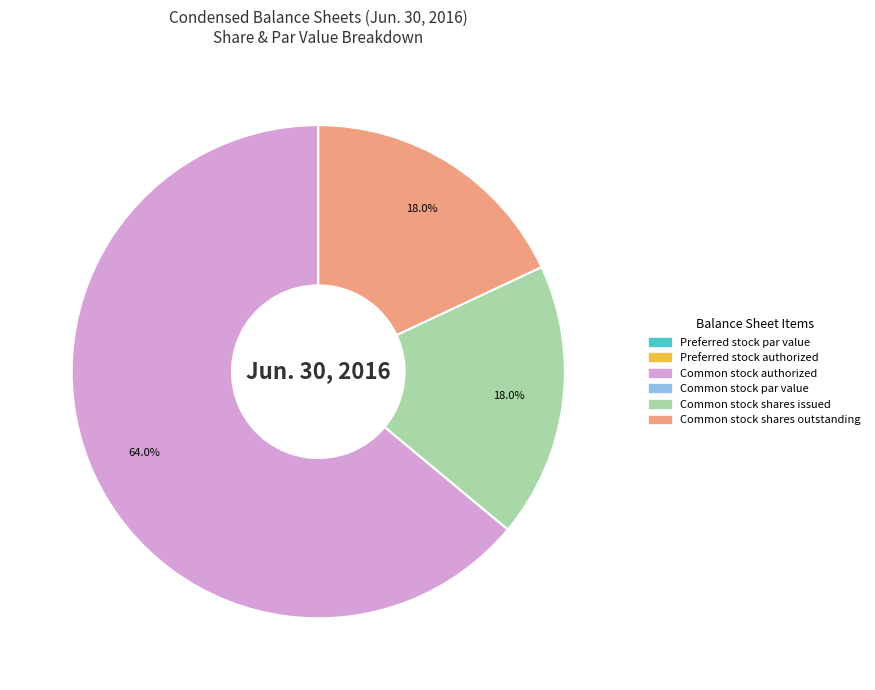

Is there a majority slice in this chart?

Yes